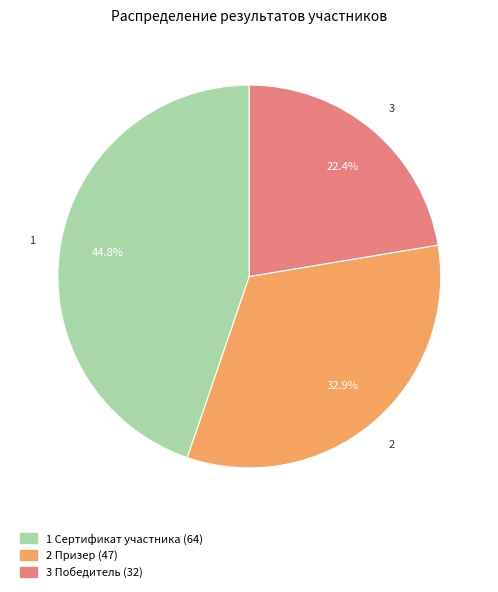

Does any single category account for the majority?

No